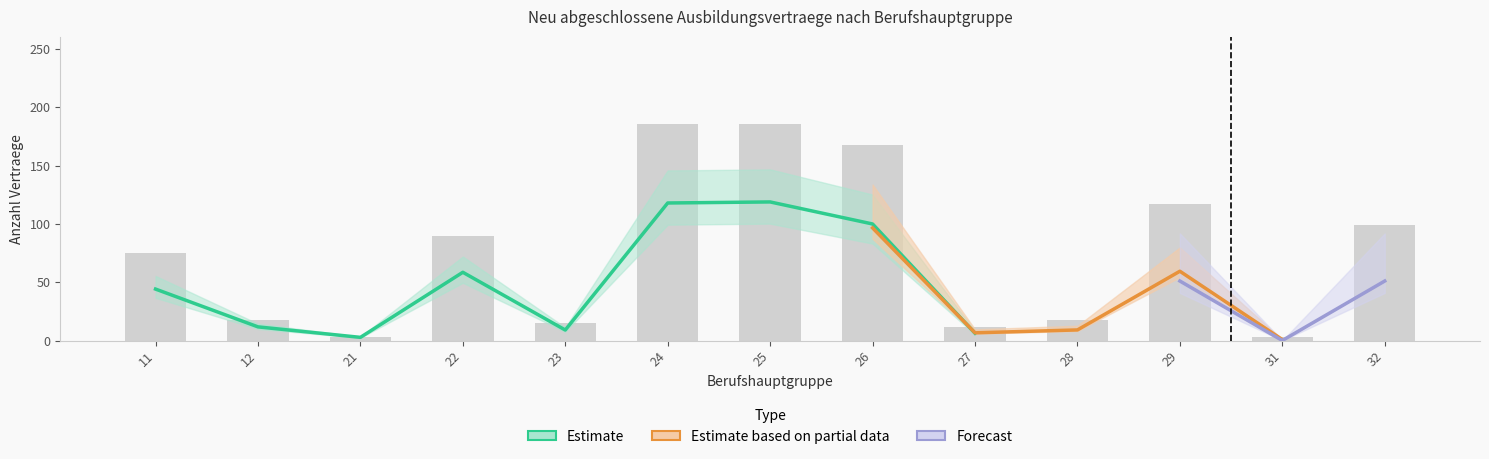

List the labels in order of maennlich_2015 value, smallest first.

31, 21, 23, 12, 27, 28, 11, 29, 22, 32, 26, 24, 25